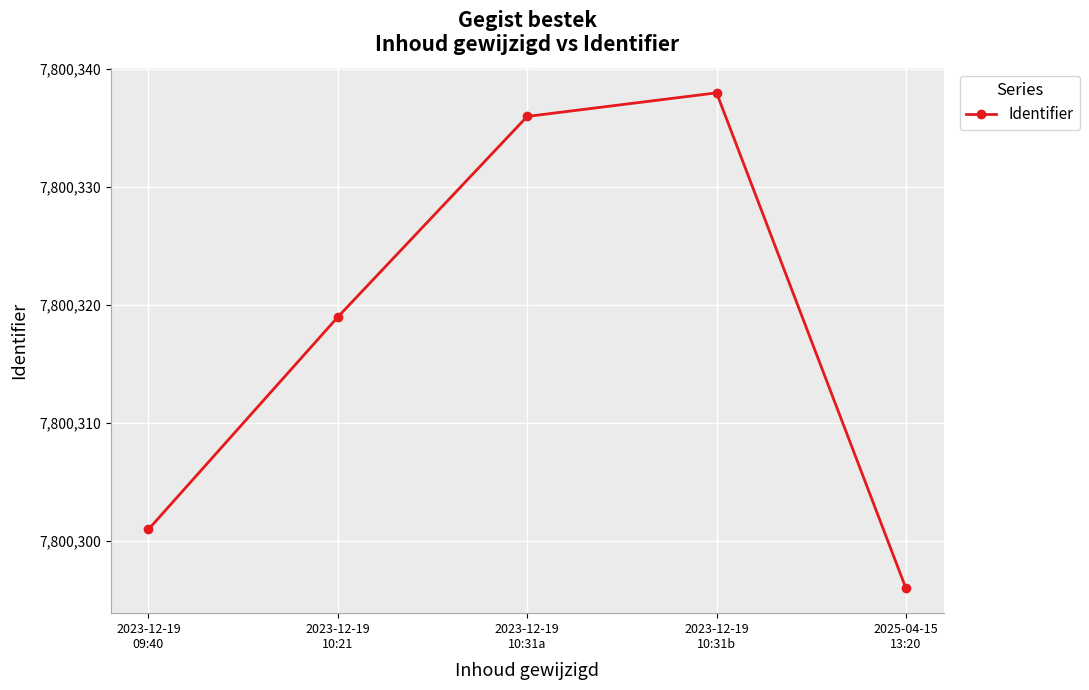

How many data points does each series have?

5